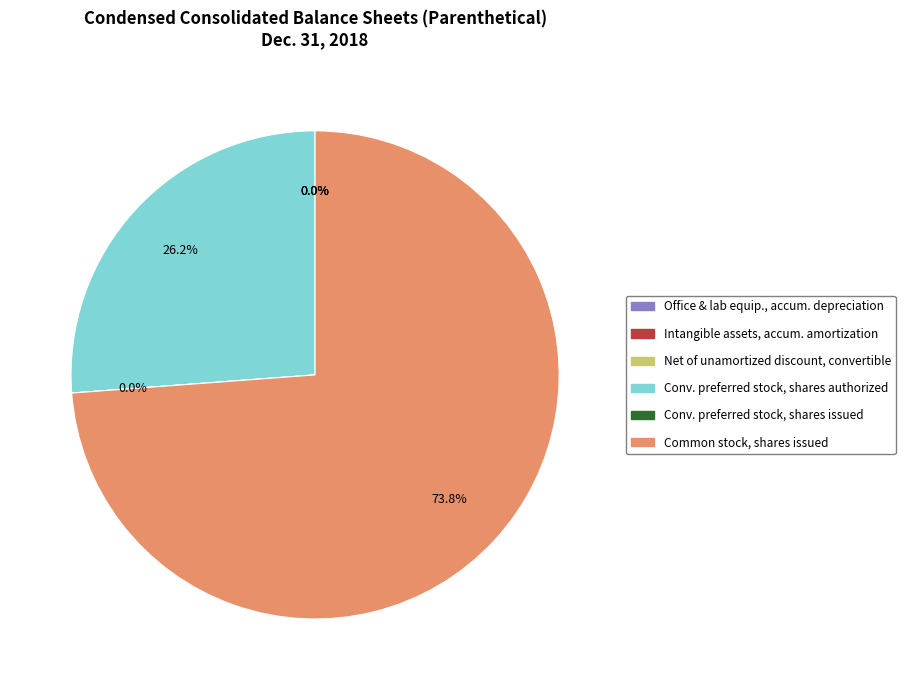

Is there any slice that represents more than half of the pie?

Yes